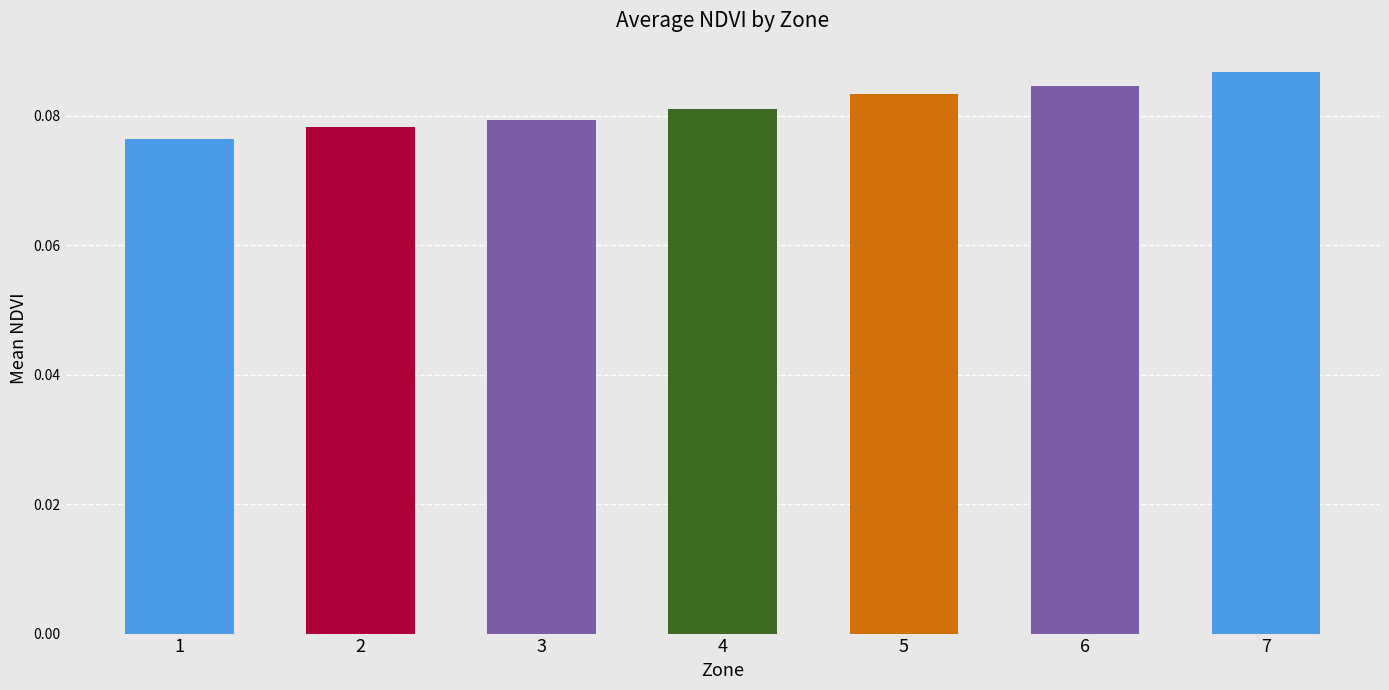

Which category has the highest value across all series?

7